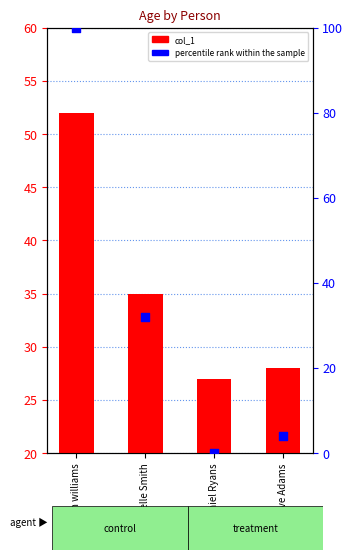

What is the total value across all series at Daniel Ryans?

27